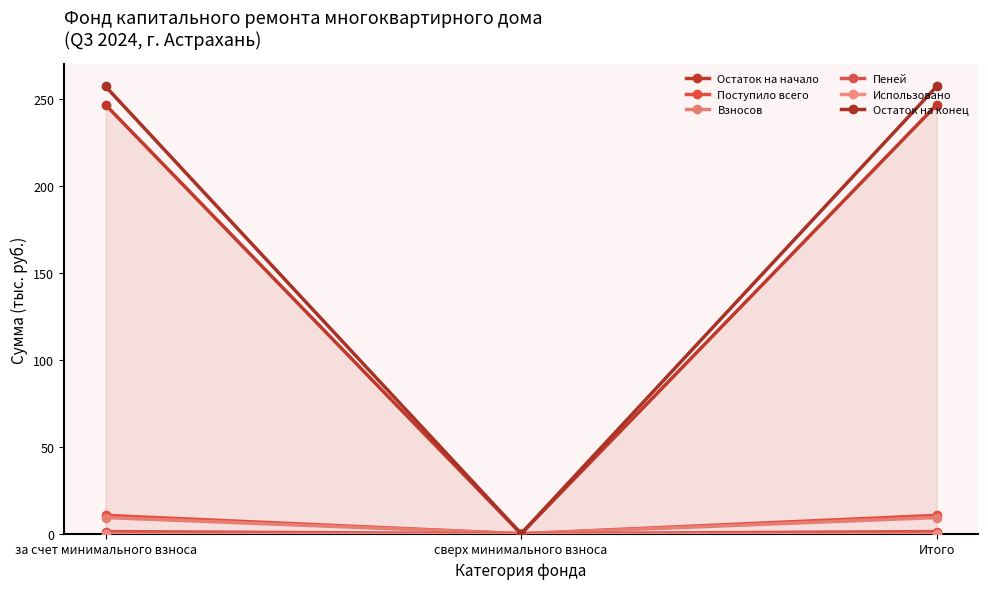

Which series has the largest range (max minus min)?

Остаток на конец